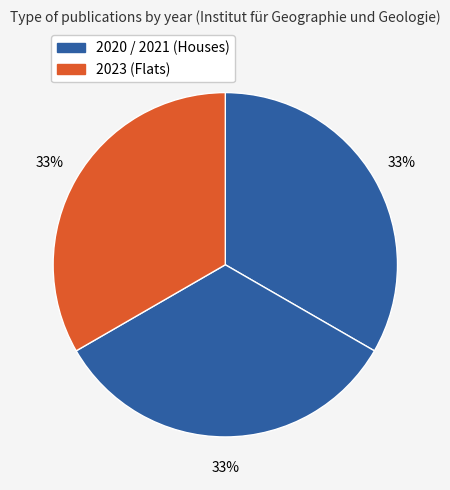

How many slices are in this pie chart?

3